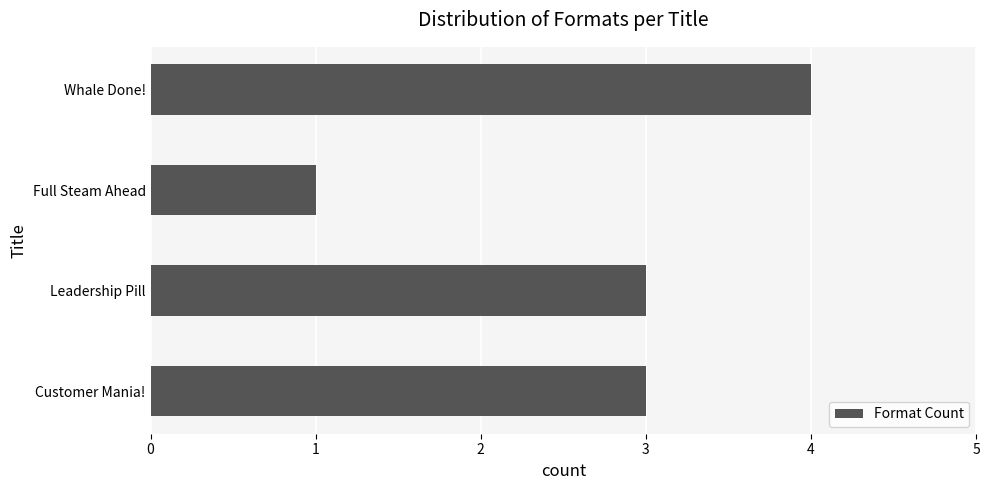

Which has a higher value, Full Steam Ahead or Customer Mania!?

Customer Mania!